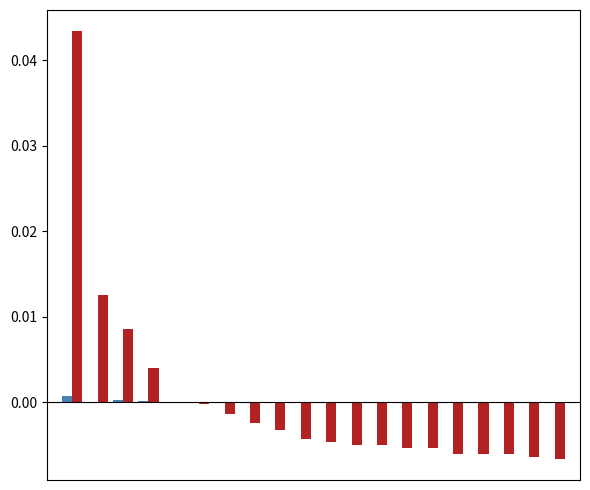

How many groups of bars are there?

20